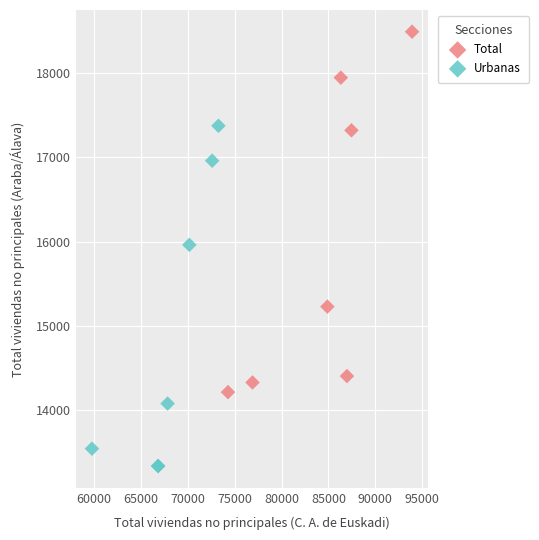

Which series reaches the minimum Y coordinate?

Urbanas